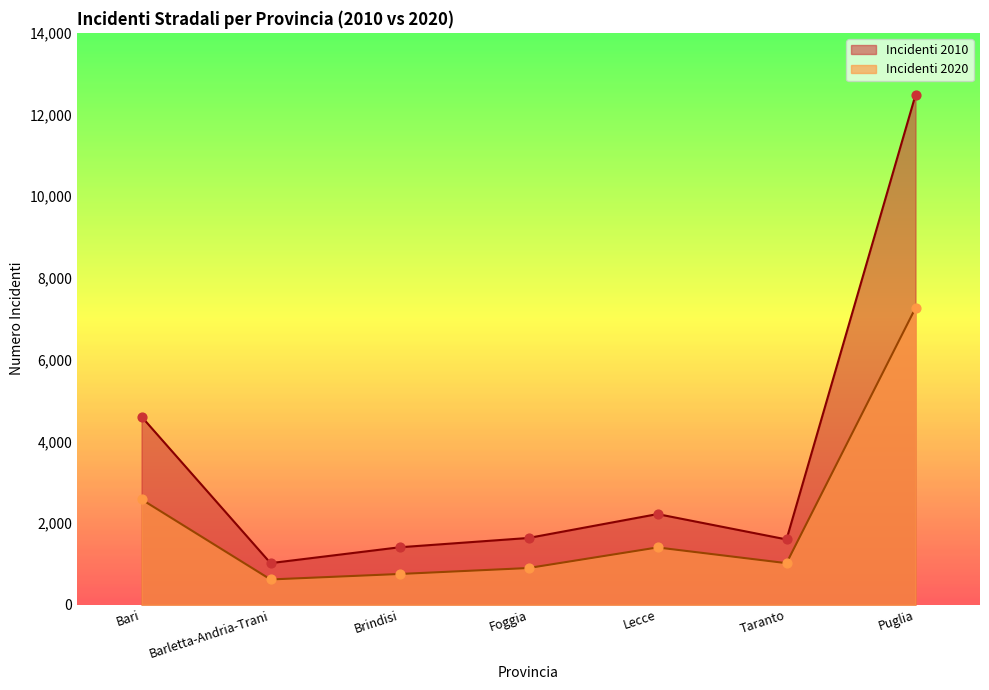

At which category is the sum across all series the highest?

Puglia